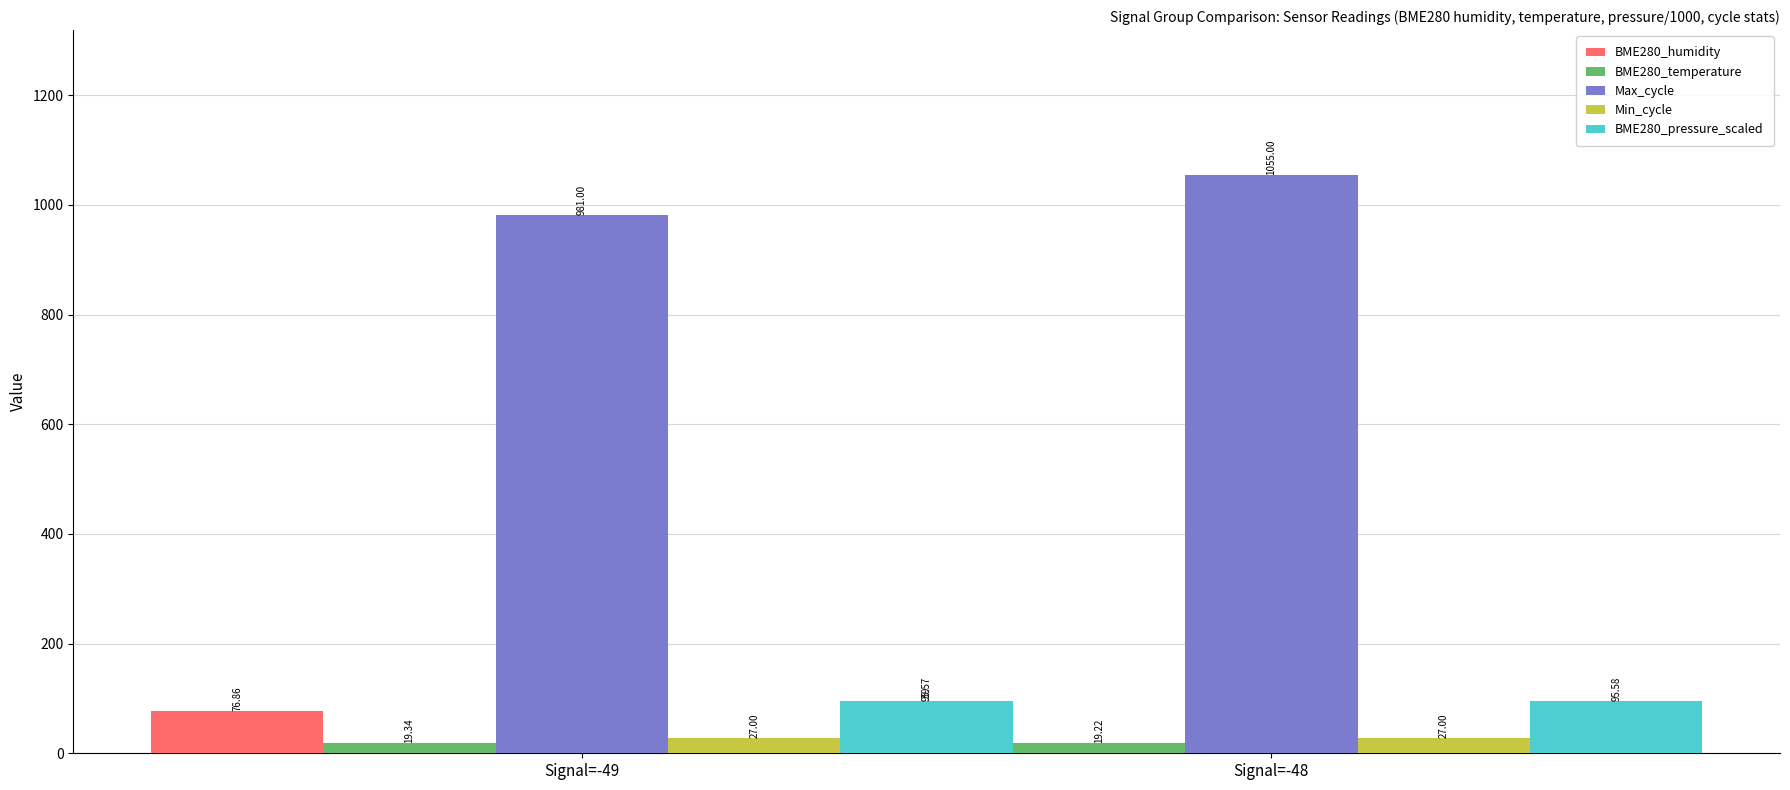

What are all the series names shown in the legend?

BME280_humidity, BME280_temperature, Max_cycle, Min_cycle, BME280_pressure_scaled